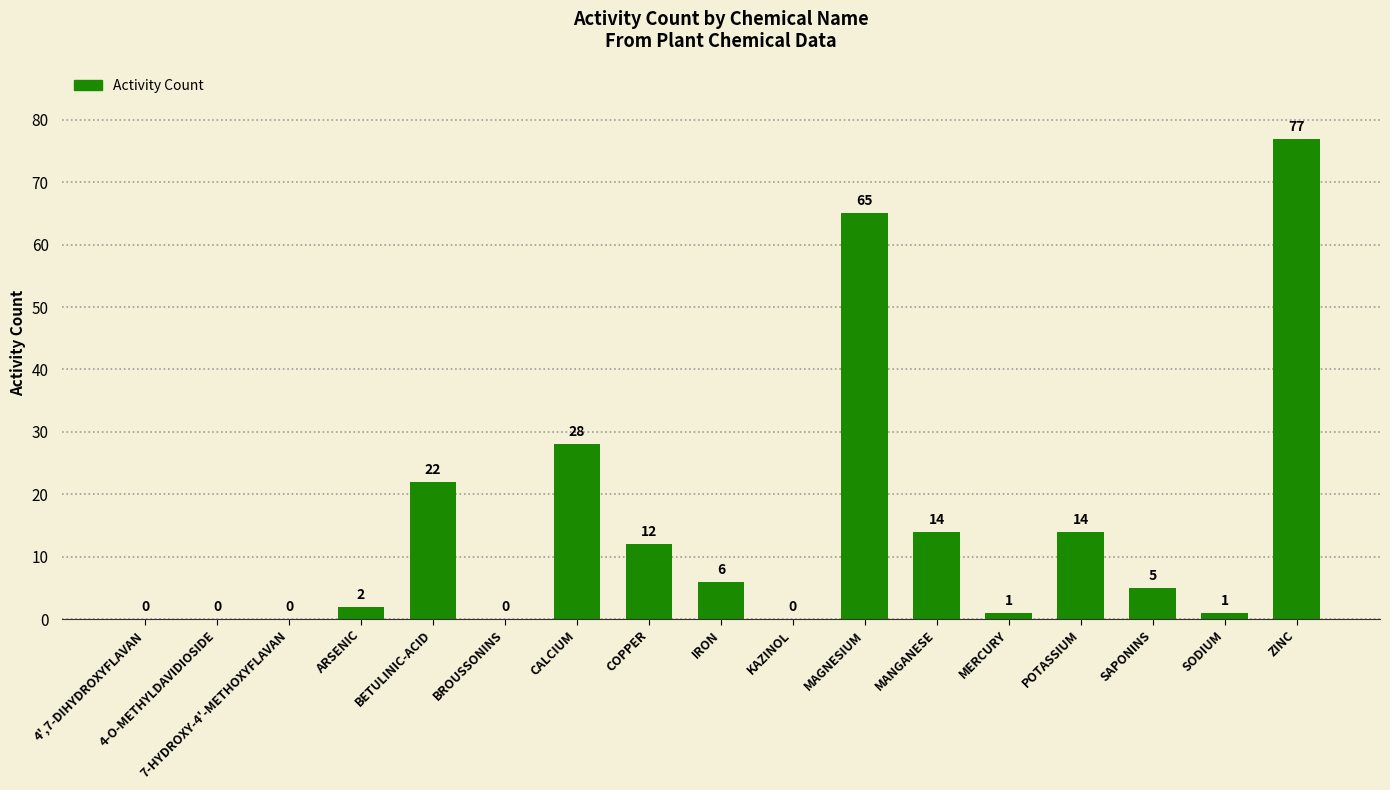

What is the sum of all values?

247